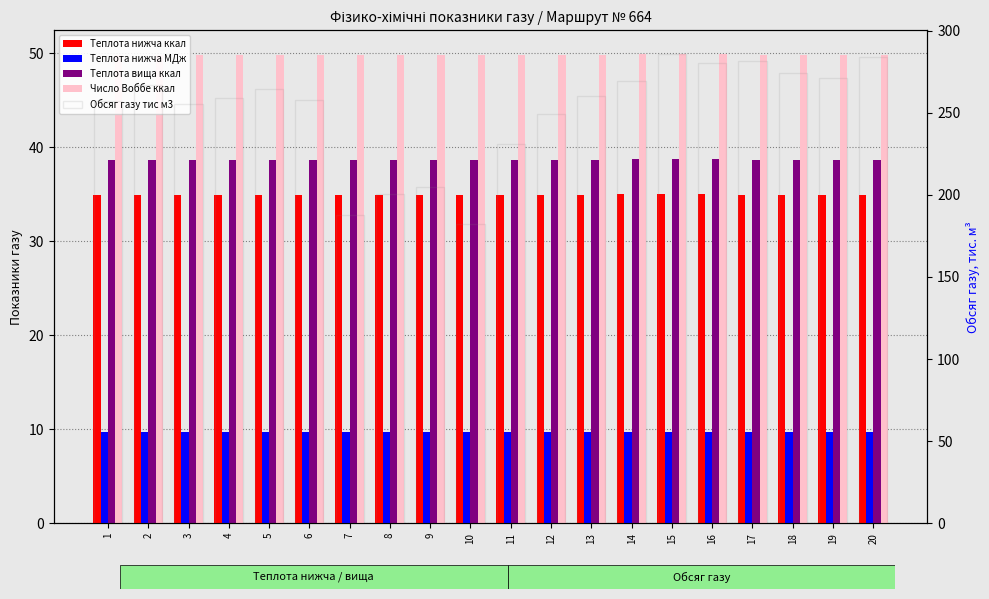

What is the sum of all Теплота нижча ккал values?

698.1